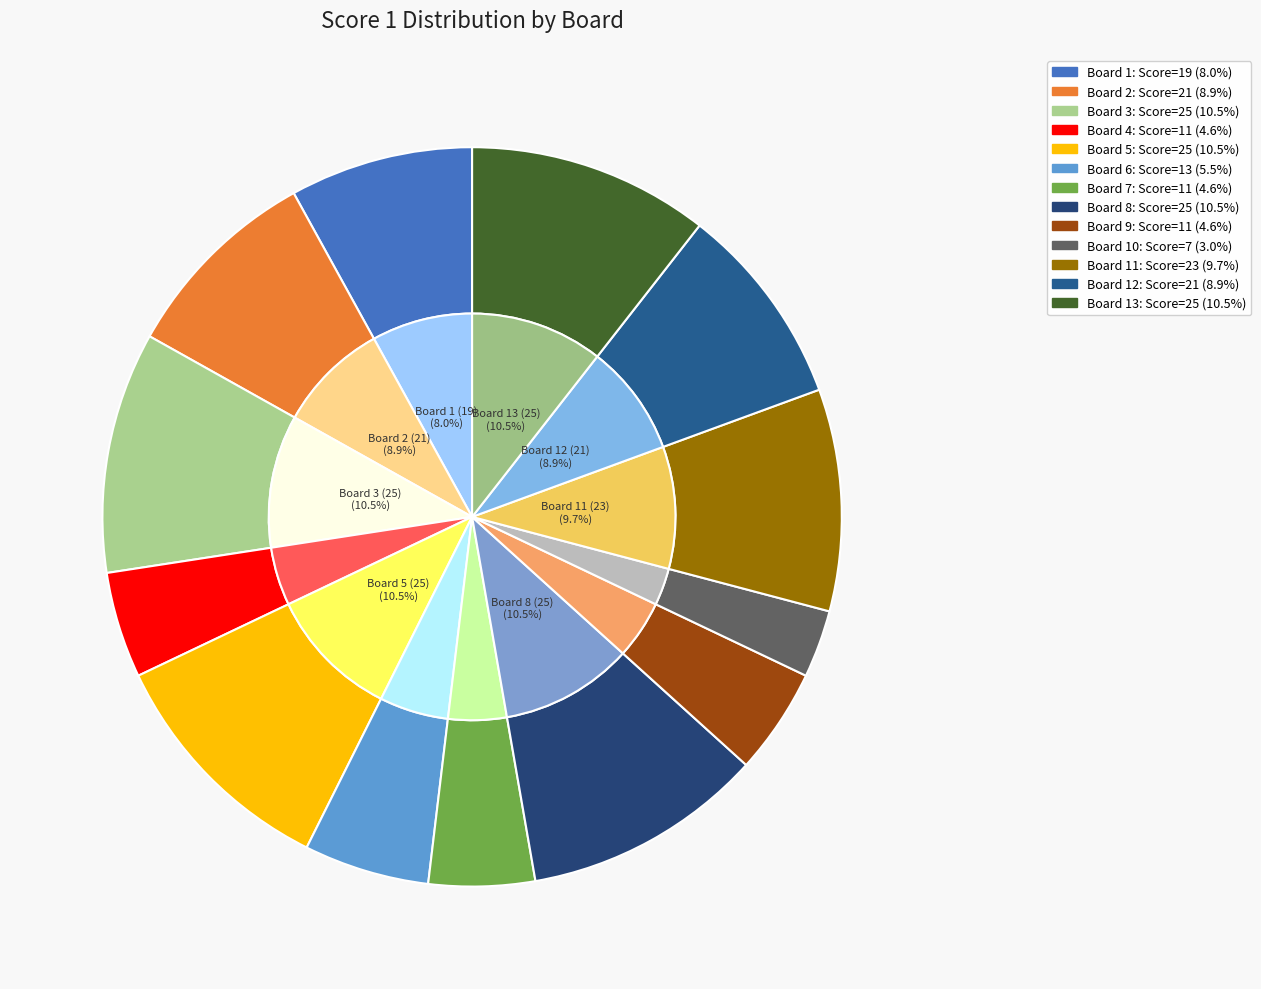

Does any single category account for the majority?

No